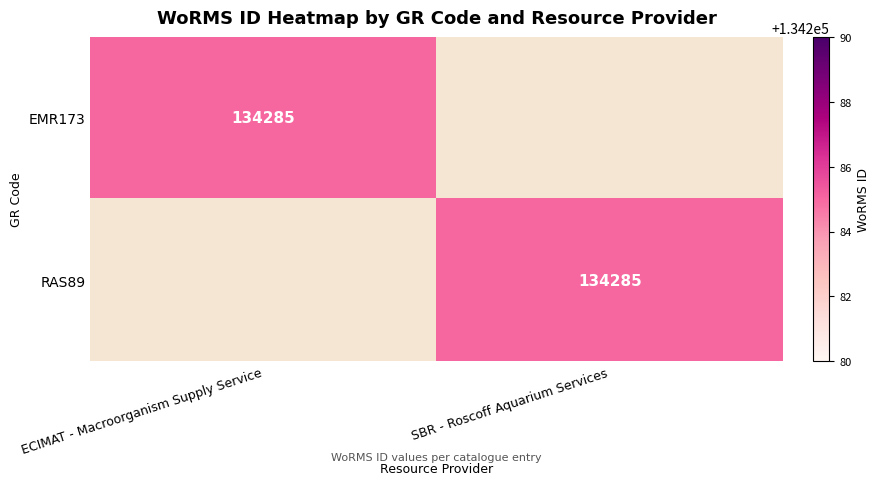

True or false: EMR173 has a value of 74265 at ECIMAT - Macroorganism Supply Service.

False